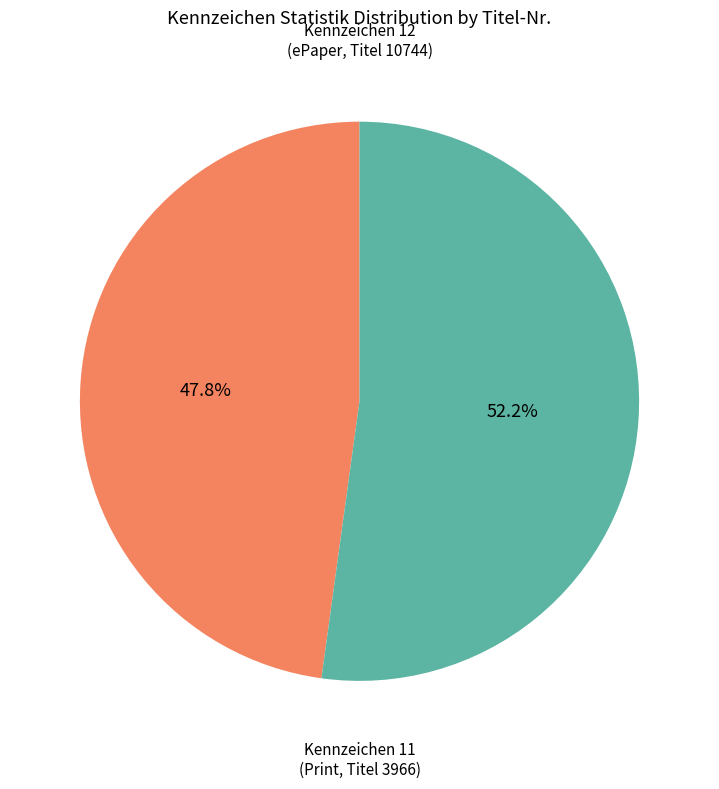

To the nearest percent, what is the average slice percentage?

50%